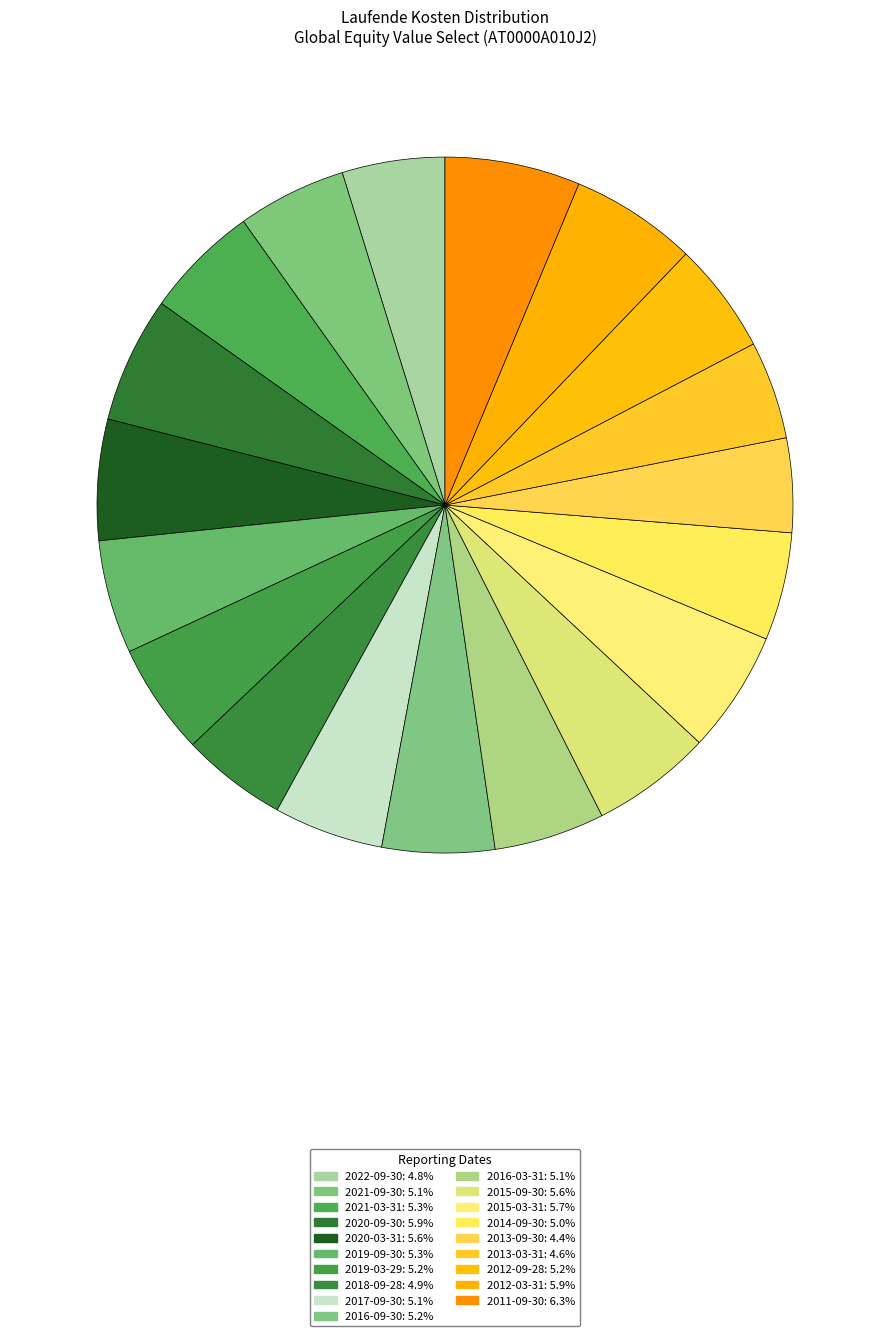

Does any single category account for the majority?

No